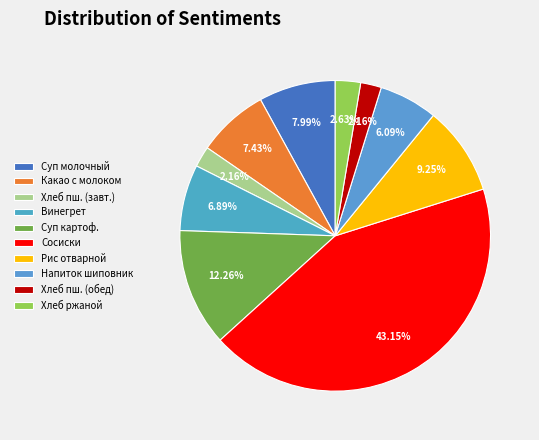

Count the number of slices in the pie.

10